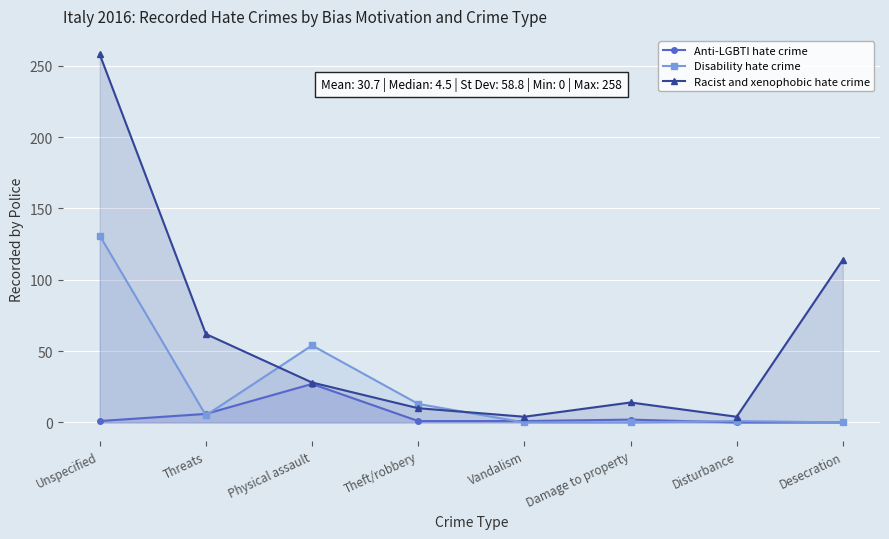

Where does the Disability hate crime series first go above 5?

Unspecified